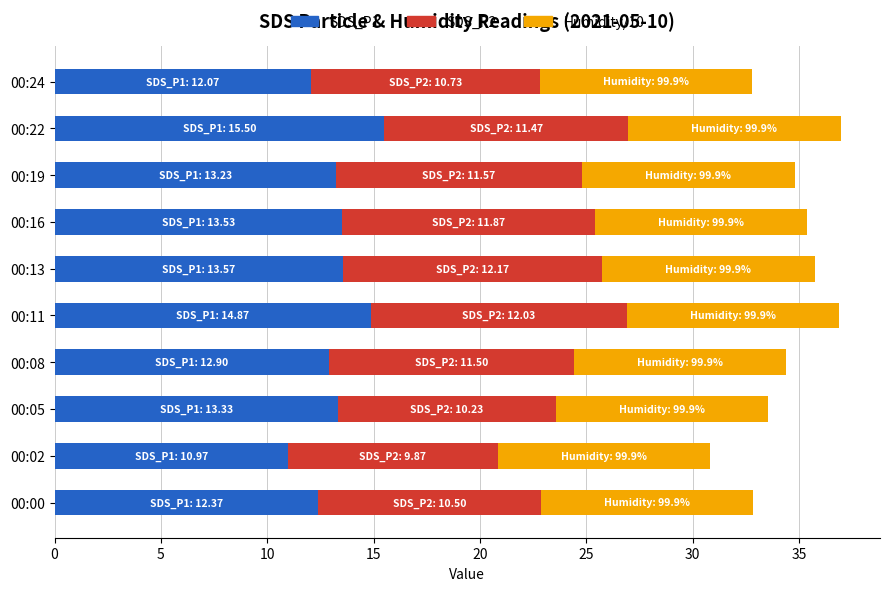

What is the maximum value for SDS_P1?

15.5